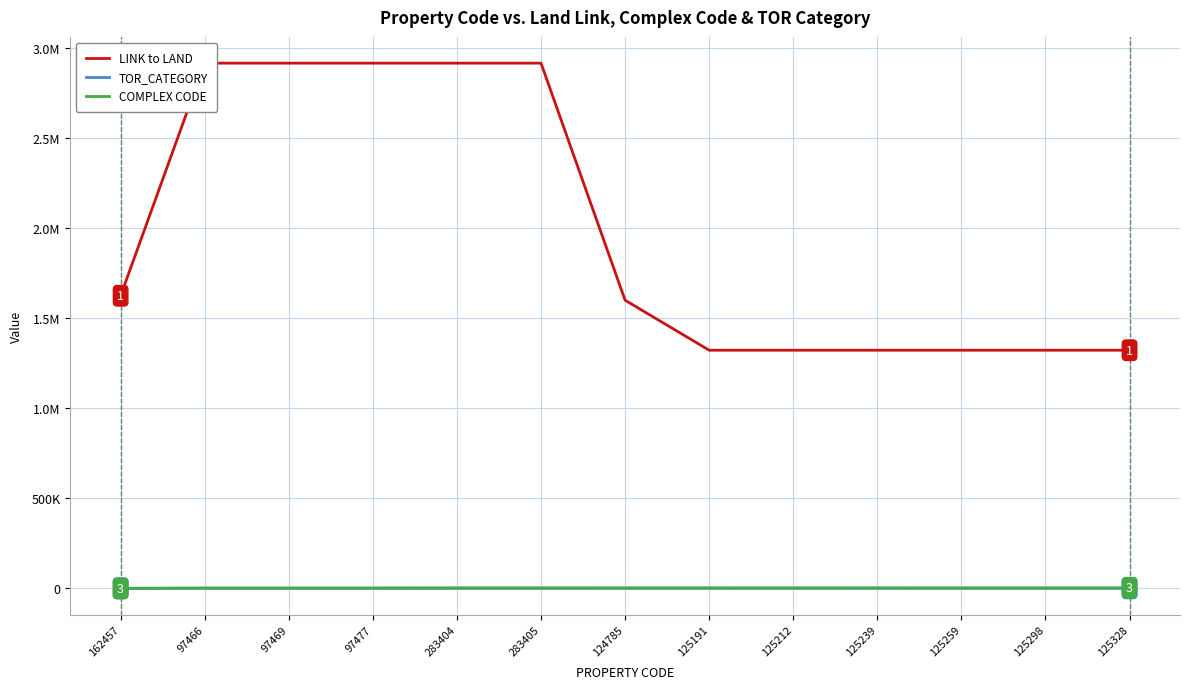

Which series has the largest Y range (max minus min)?

LINK to LAND